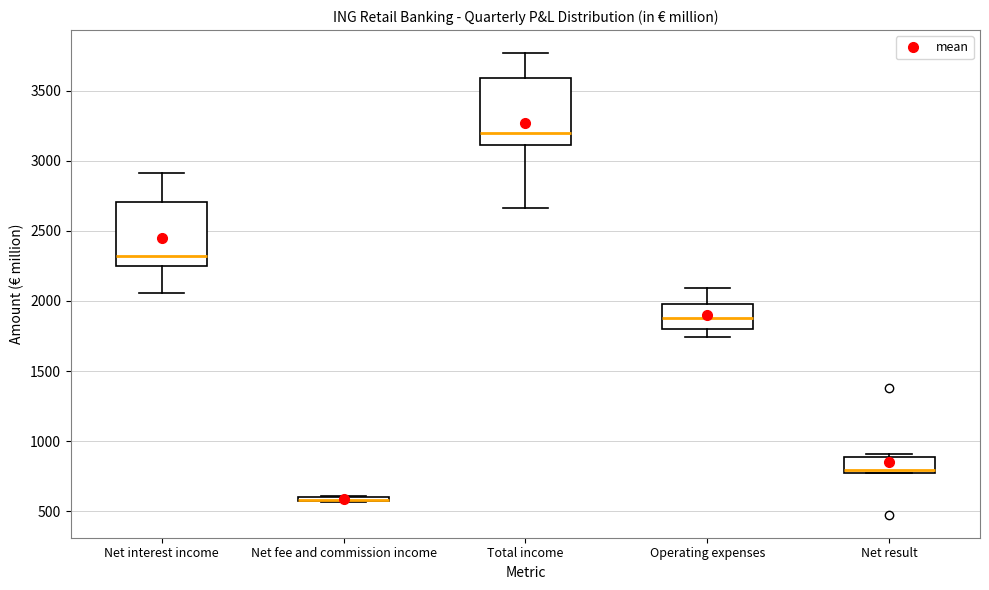

Where does the upper whisker of the box for Total income end on the y-axis? The values are not printed on the chart, so give them approximately, as read against the axis.

3750